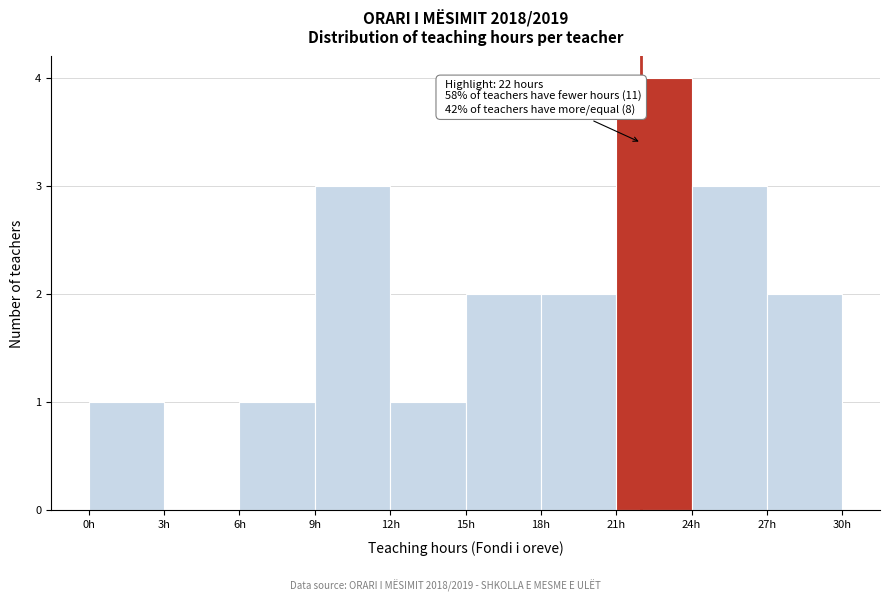

Which range on the x-axis has the tallest bar?

21 to 24